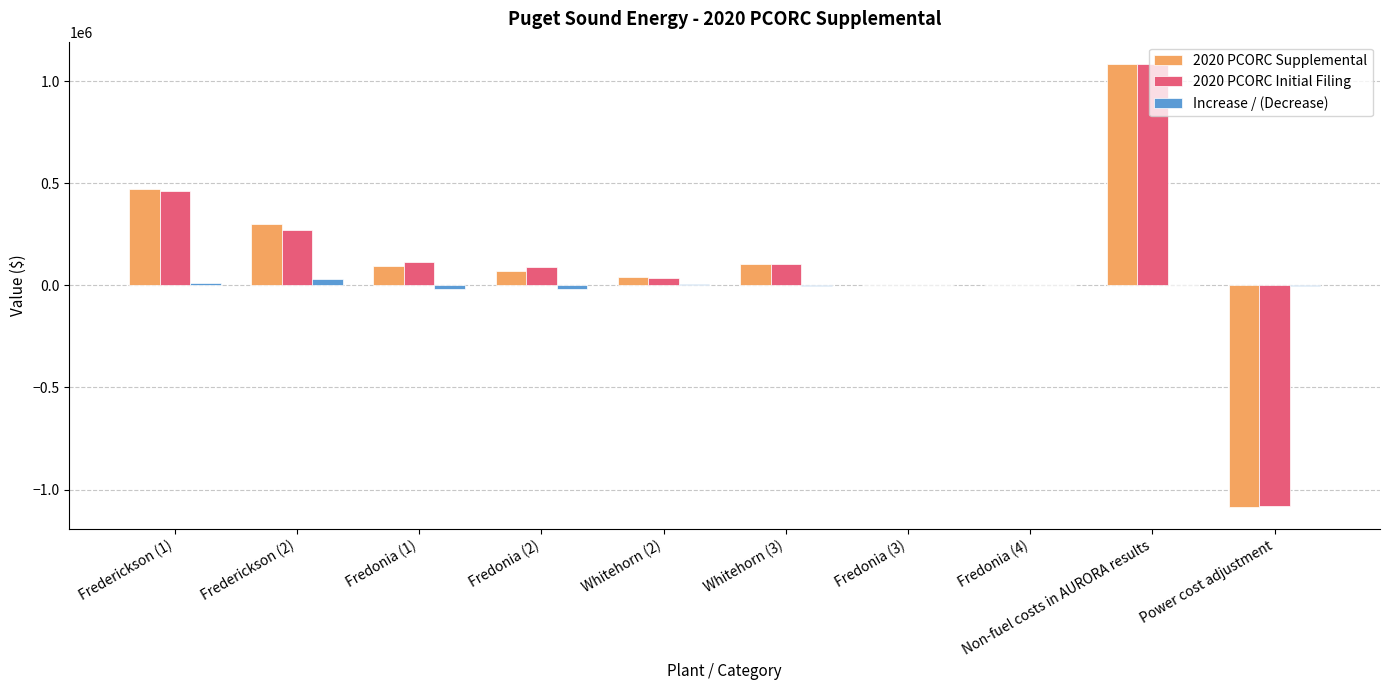

Is the value of 2020 PCORC Initial Filing at Frederickson (2) greater than the value of Increase / (Decrease) at Fredonia (3)?

Yes